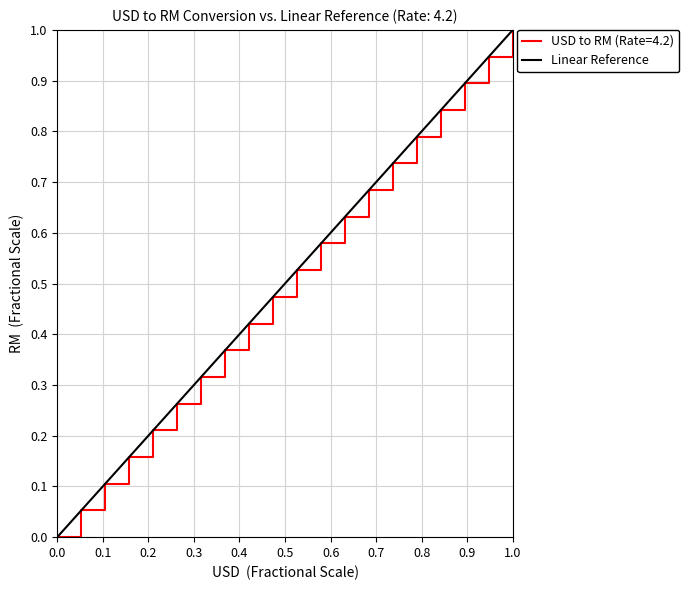

What is the sum of all values?

1